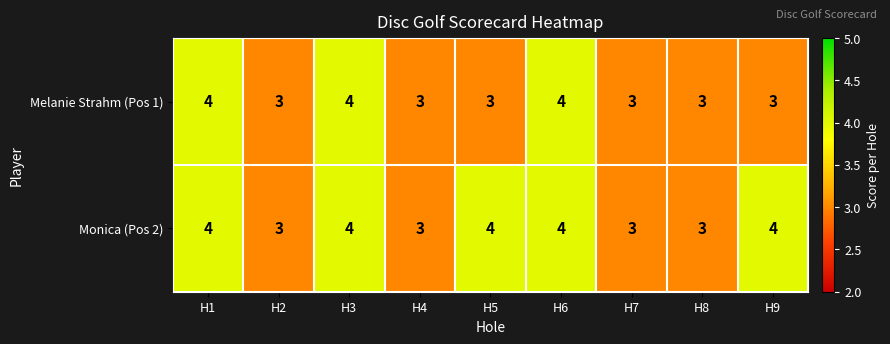

What is the total value across all series at H4?

6